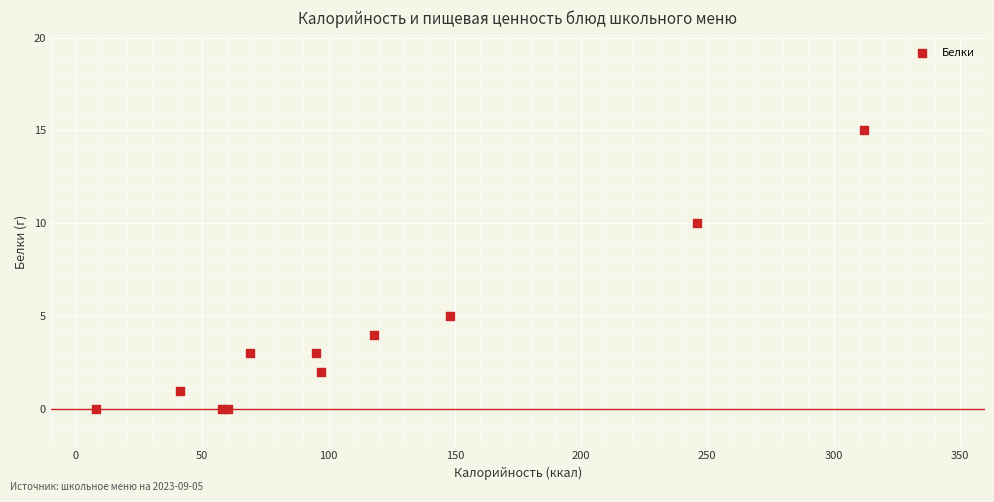

What Y value in the scatter plot is closest to 7?

5